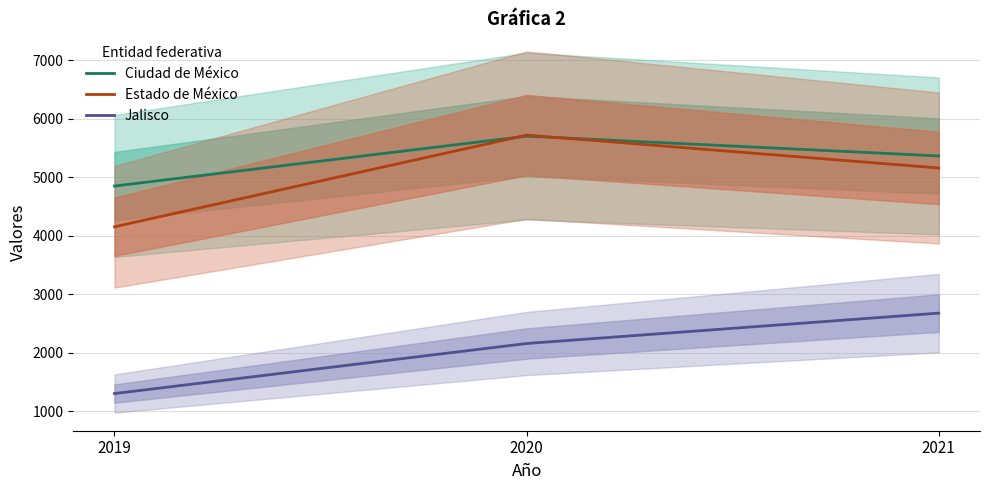

How many data points in Ciudad de México are less than 5364?

1